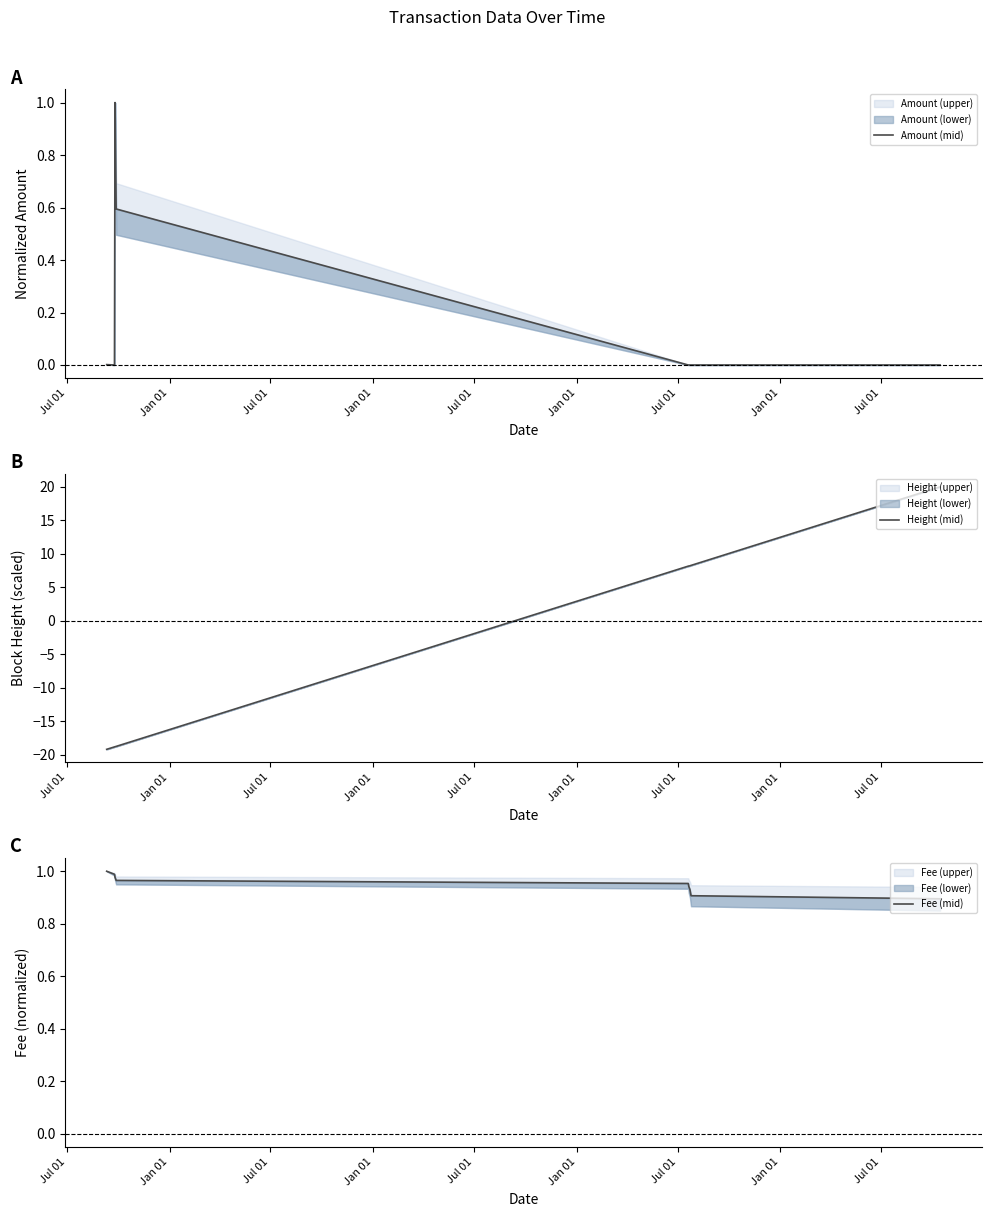

Where do Amount (mid) and Height (mid) first cross each other?

Jan 01 and Jul 01